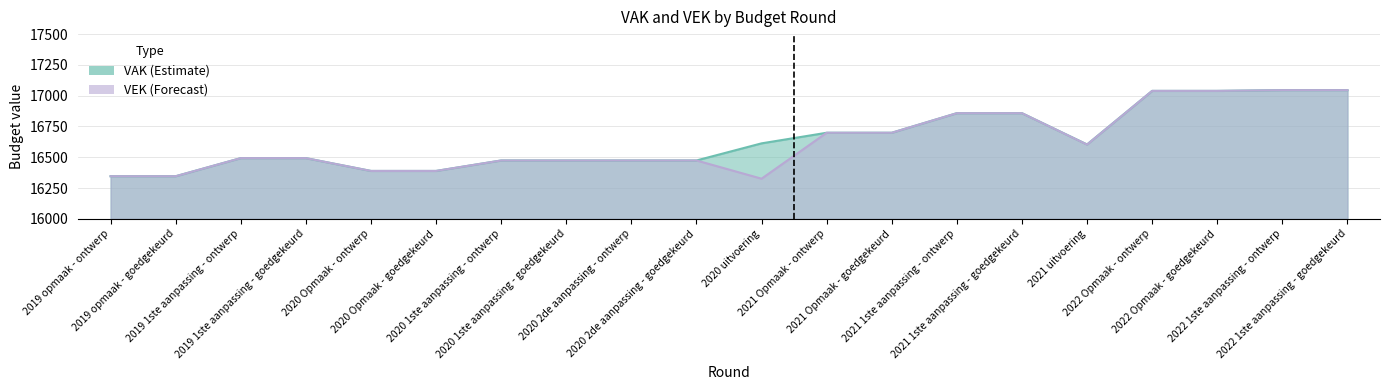

What is the difference between the VEK values at 2021 1ste aanpassing - ontwerp and 2022 1ste aanpassing - goedgekeurd?

187